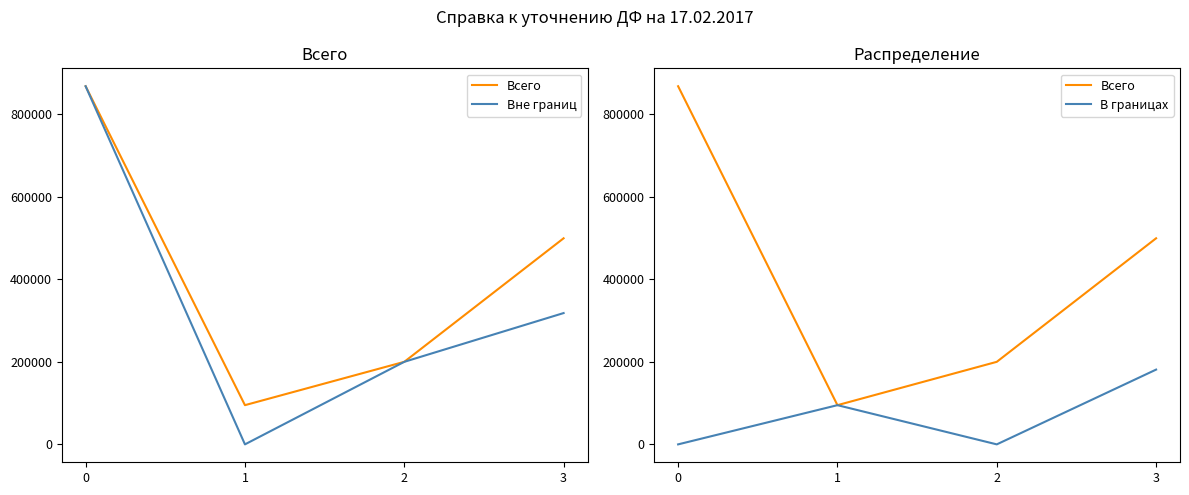

Is the value of В границах at 1 greater than the value of Вне границ at 1?

Yes